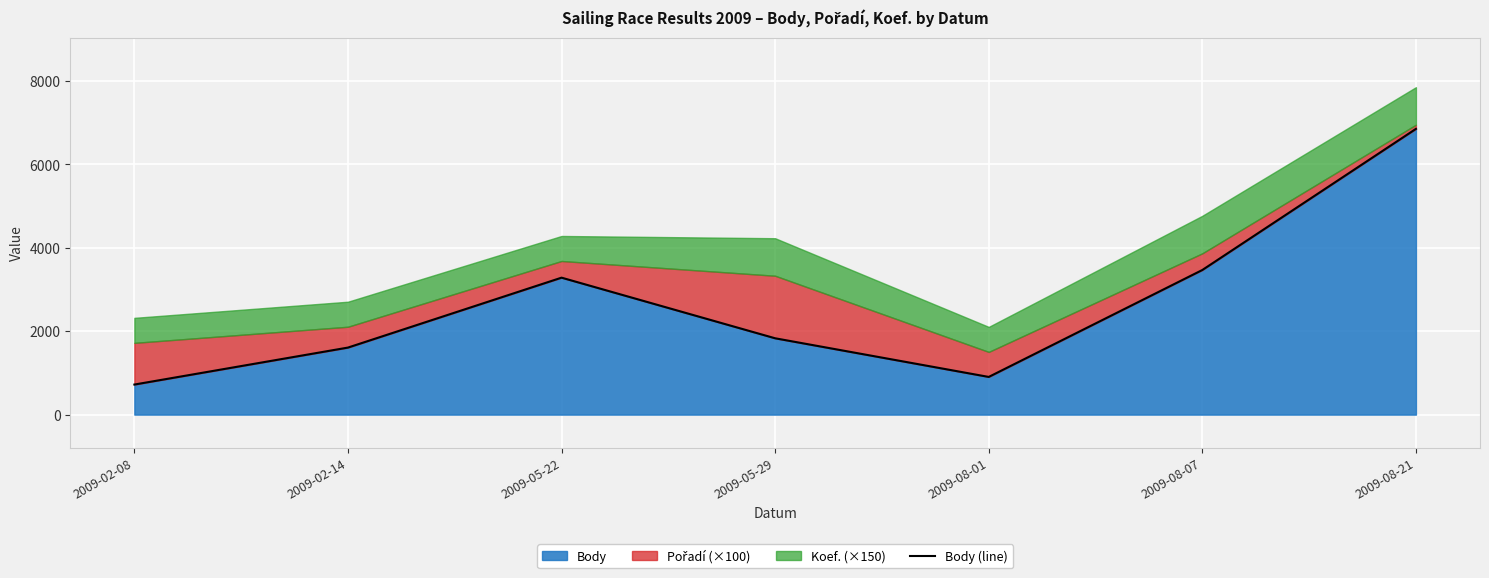

What is the average value?

2667